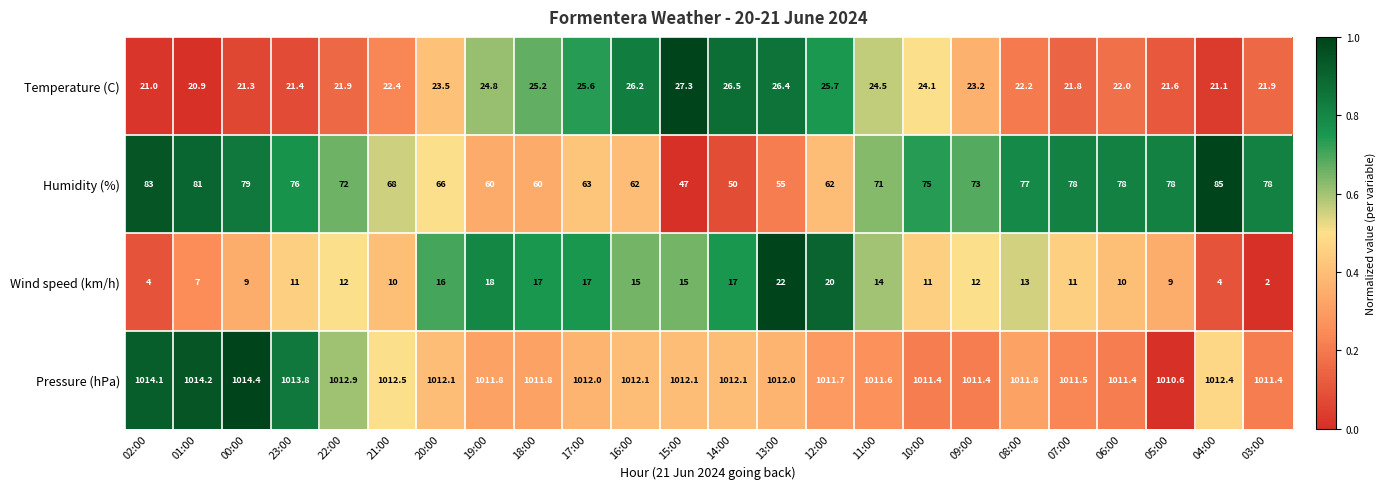

Where does the Pressure (hPa) series first go above 1012?

02:00